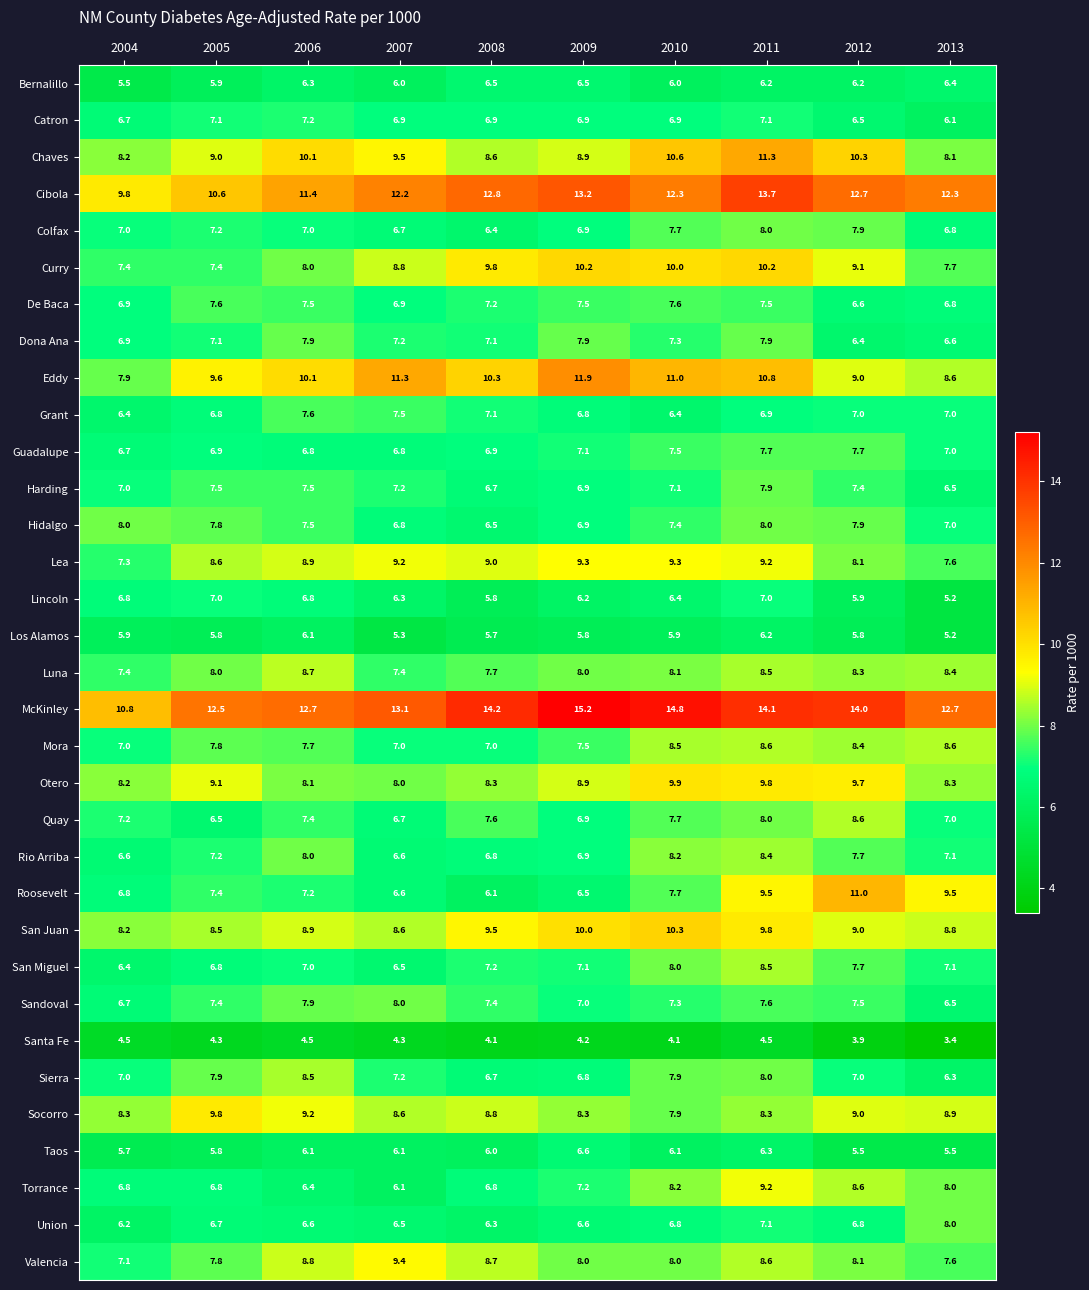

The Dona Ana series shows 8.6 at 2012. True or false?

False